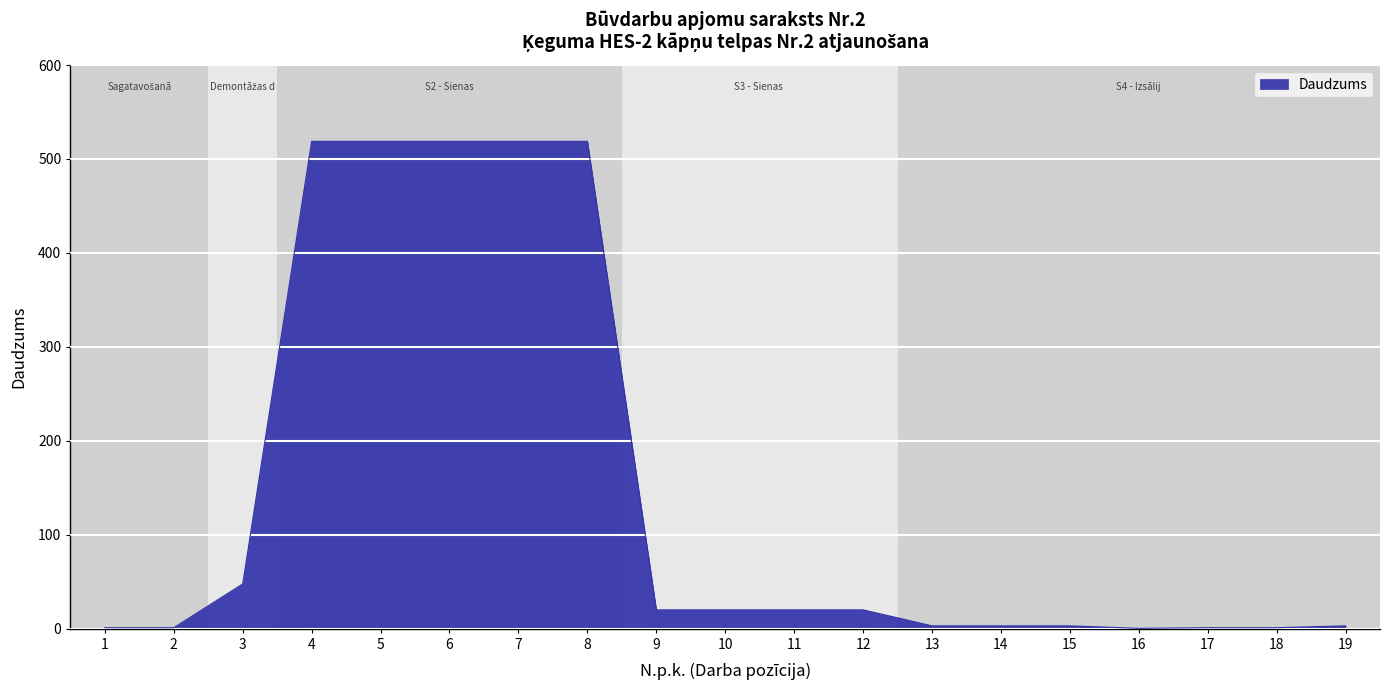

The chart shows a value of 3.0 at 13. True or false?

True